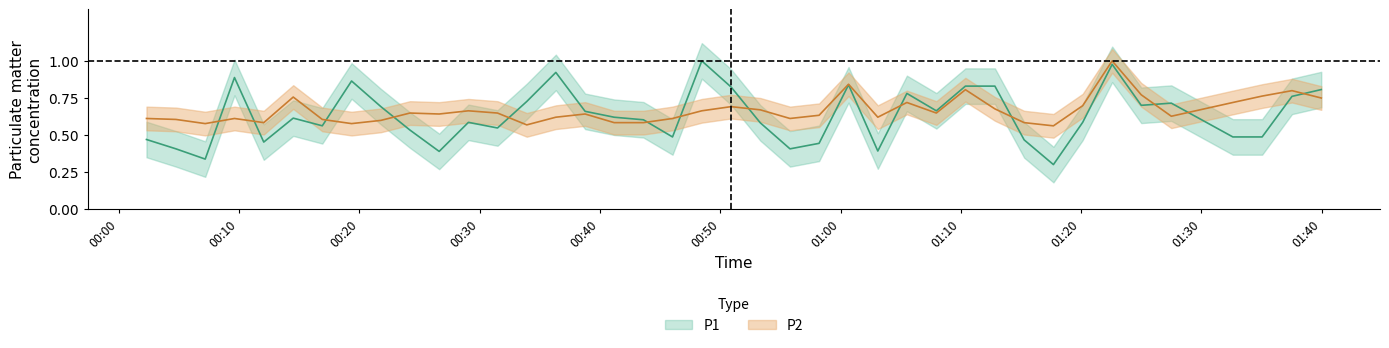

Rank the series by their average value, from lowest to highest.

P1, P2